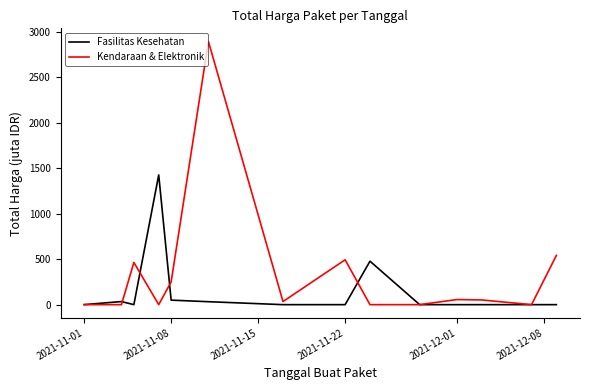

What is the difference between the second highest and second lowest values in the Fasilitas Kesehatan series?

477.6